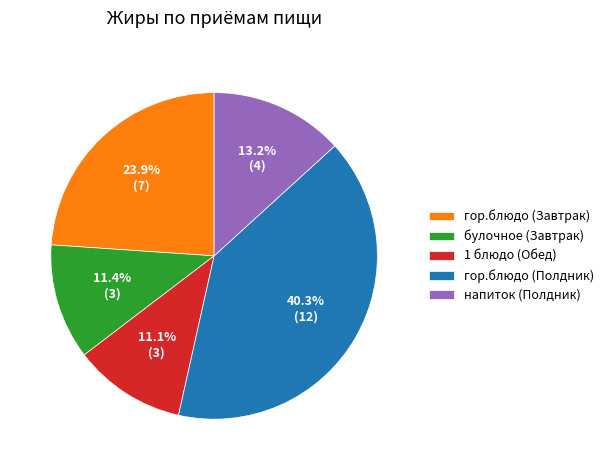

What is the largest slice in the pie chart?

гор.блюдо (Полдник)